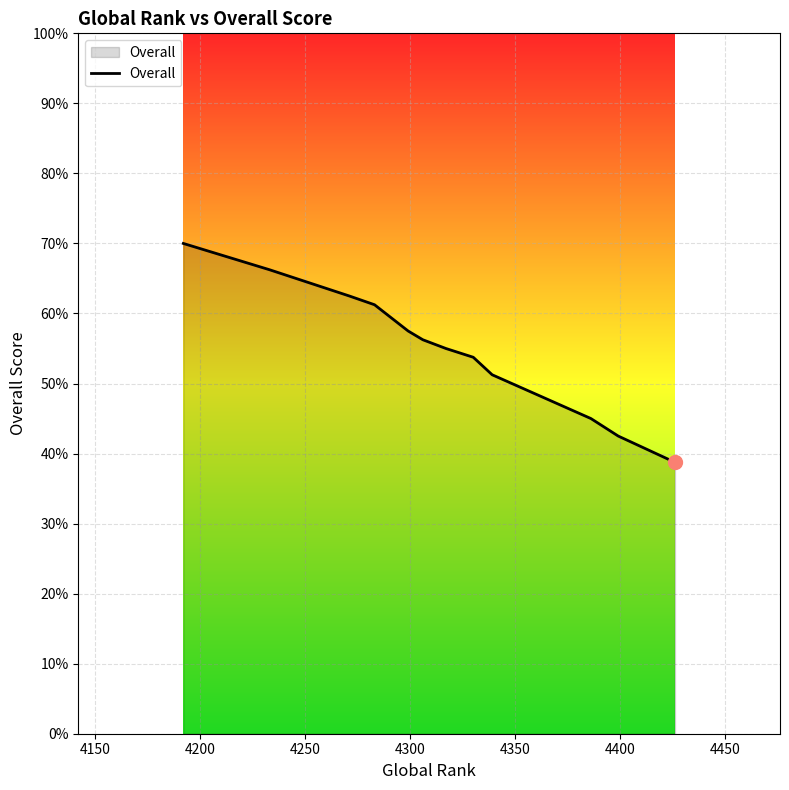

Is it true that the value at 13 is 4.2?

False